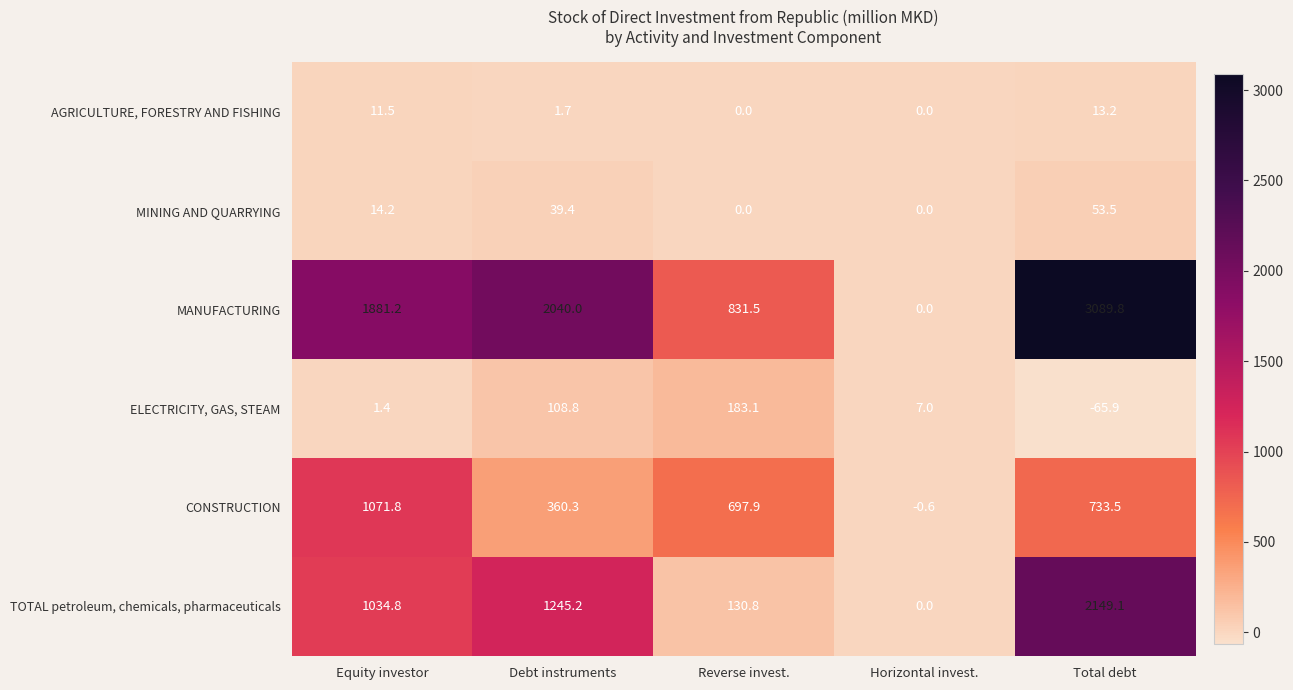

Where is AGRICULTURE, FORESTRY AND FISHING nearest to the value 6?

Debt instruments